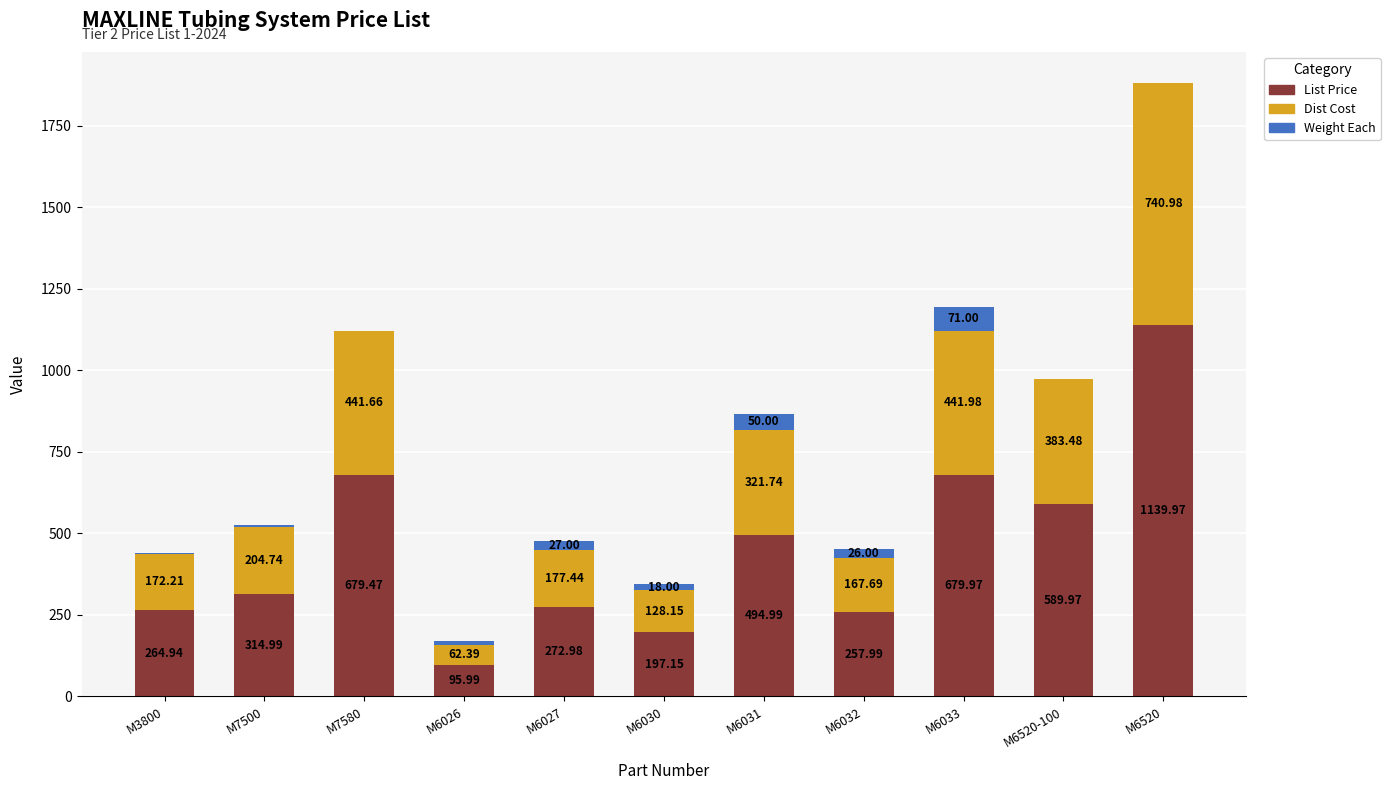

What is the total value across all series at M6031?

866.7